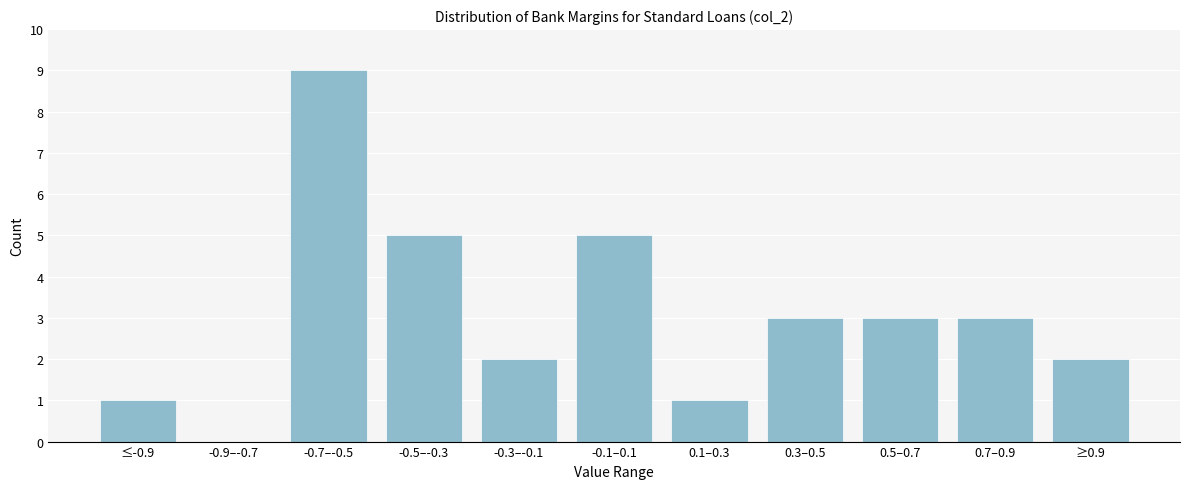

Reading left to right, extract all data points from this chart.

≤-0.9=1	-0.9–-0.7=0	-0.7–-0.5=9	-0.5–-0.3=5	-0.3–-0.1=2	-0.1–0.1=5	0.1–0.3=1	0.3–0.5=3	0.5–0.7=3	0.7–0.9=3	≥0.9=2